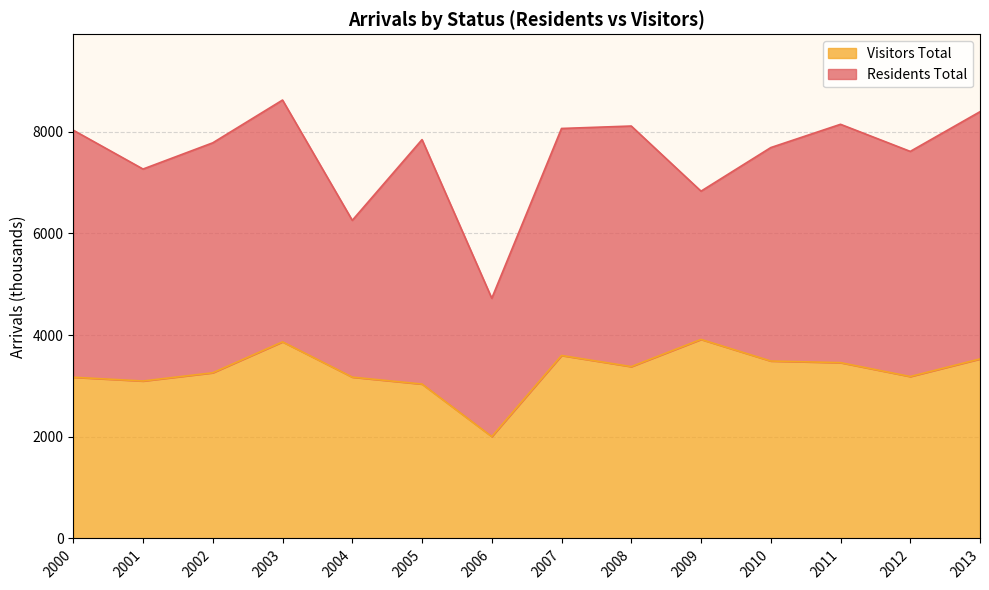

Reading left to right, what are all the values shown in this chart?

2000=3171	2001=3097	2002=3259	2003=3867	2004=3173	2005=3037	2006=2004	2007=3599	2008=3380	2009=3915	2010=3490	2011=3458	2012=3185	2013=3531